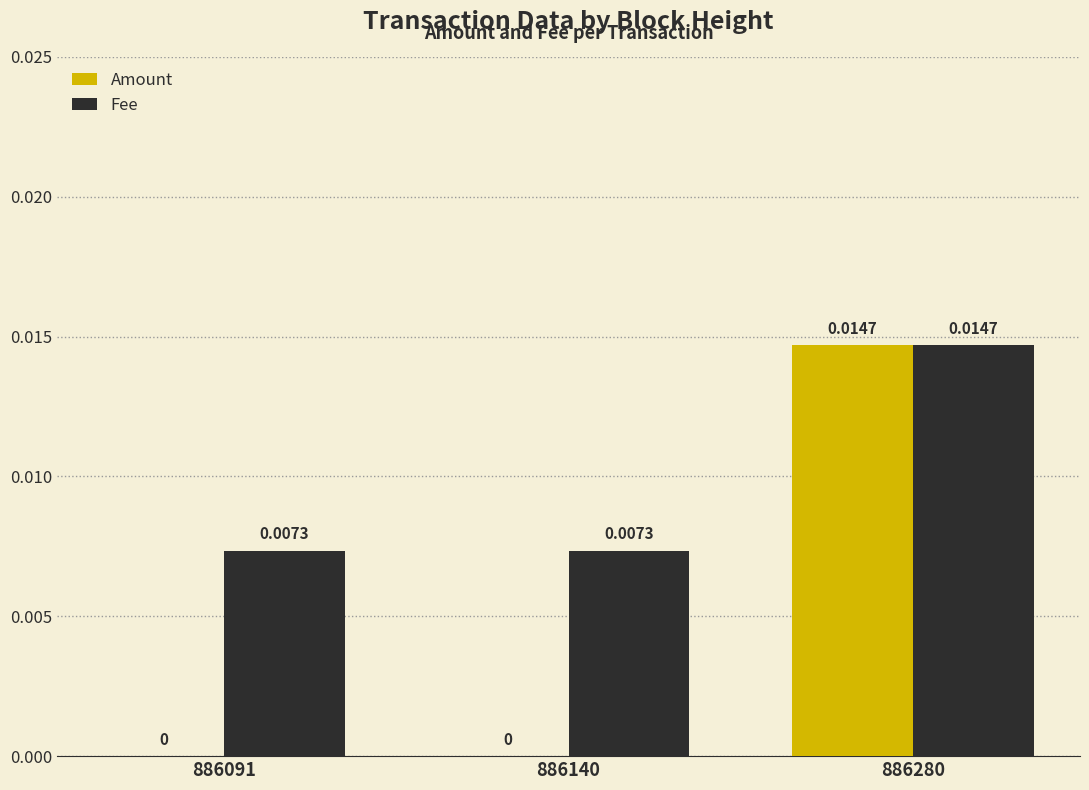

The Amount series shows 0.0 at 886140. True or false?

True